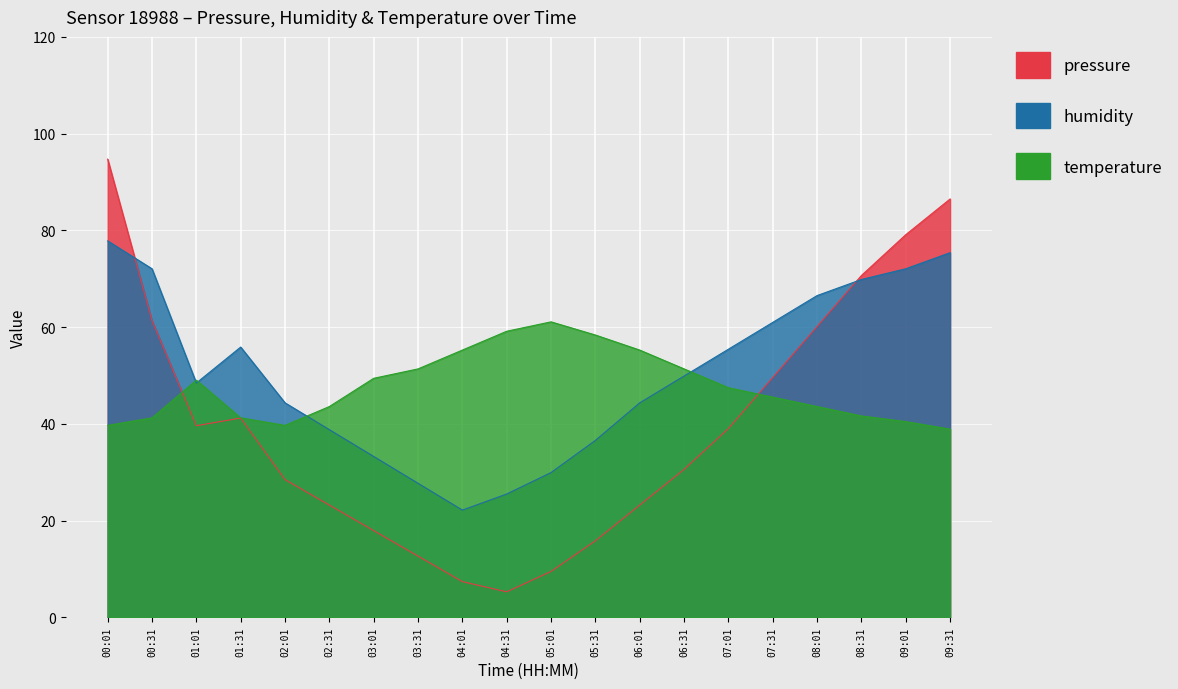

How many times do pressure and humidity cross each other?

2